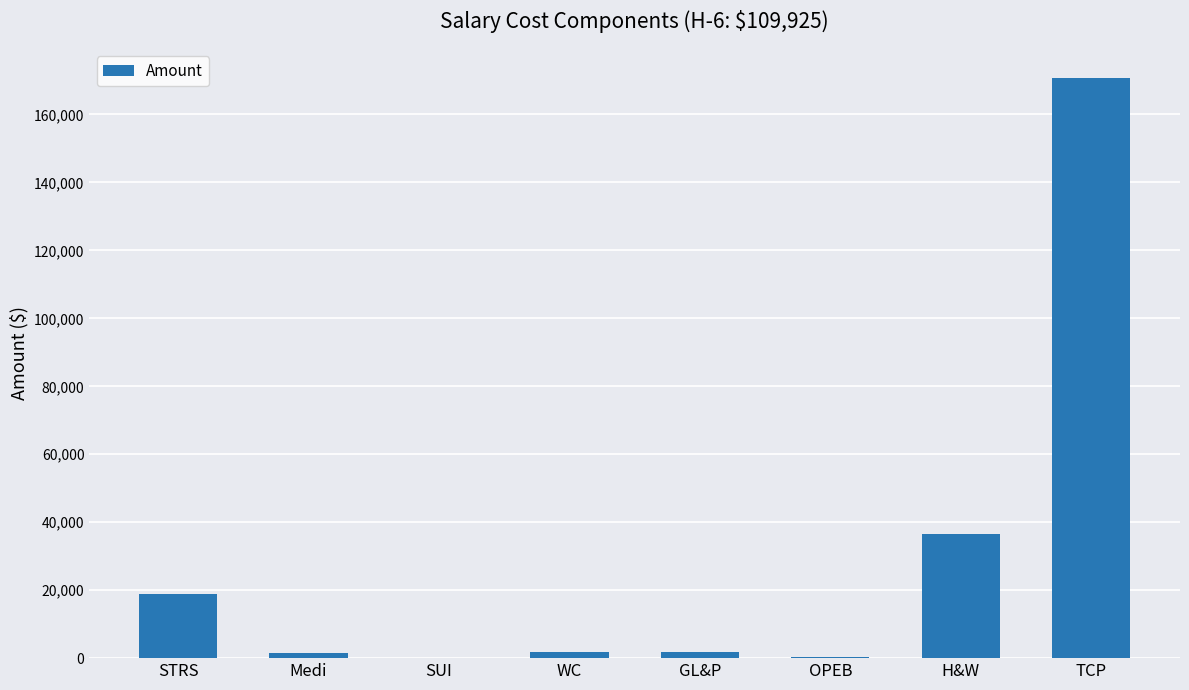

Is it true that the value at Medi is 1594?

True